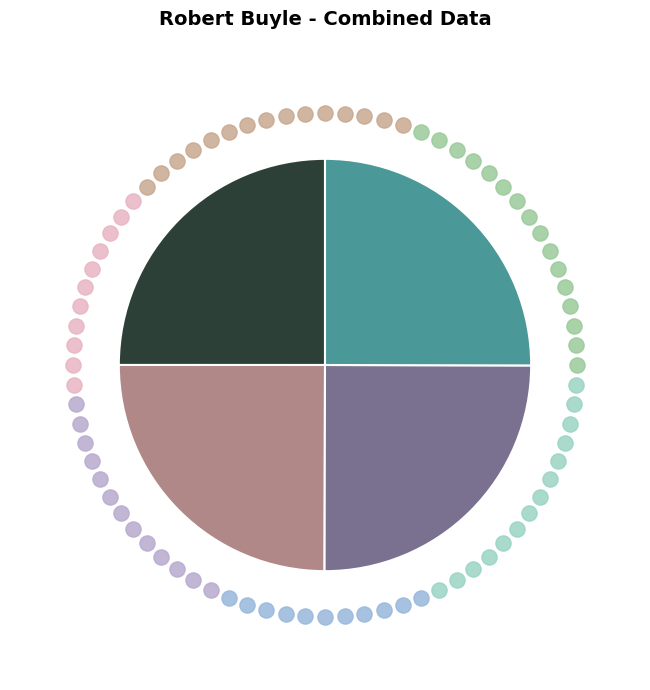

How many slices are in this pie chart?

4